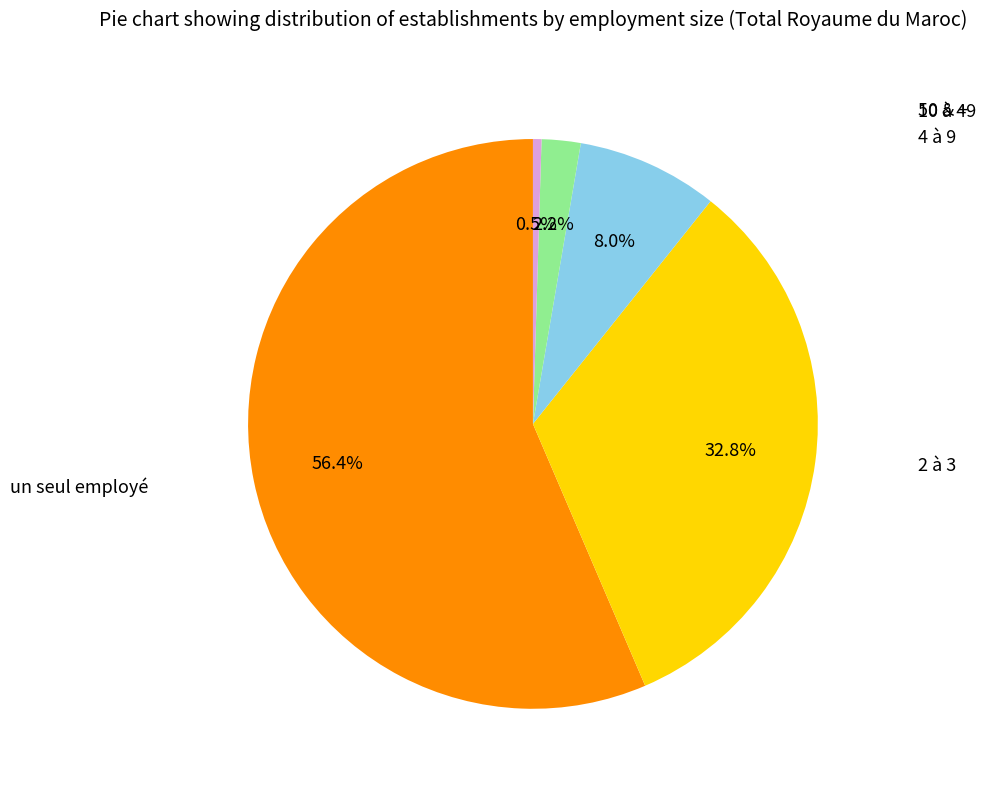

How many slices are in this pie chart?

5